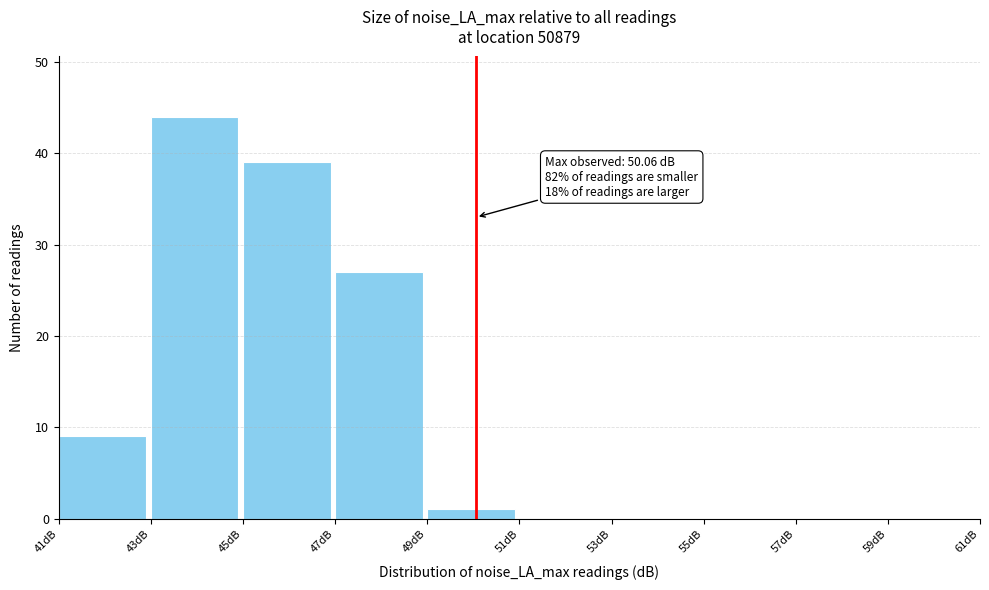

Which range on the x-axis has the tallest bar?

43 to 45